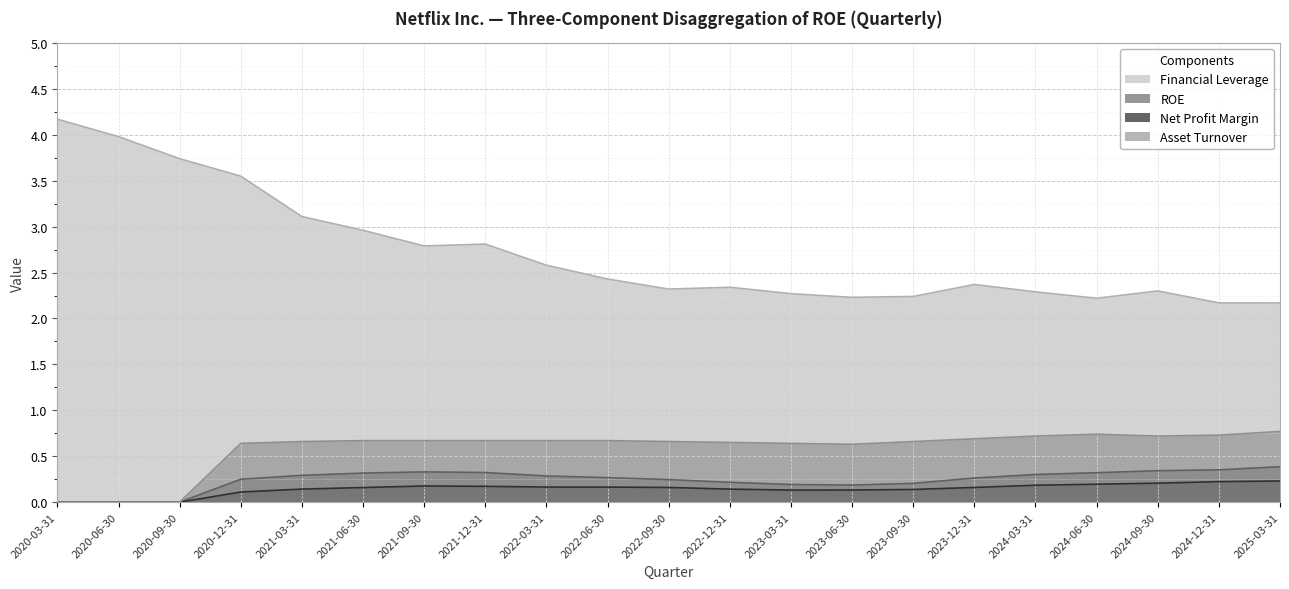

Does the chart display data point markers on the line(s)?

No